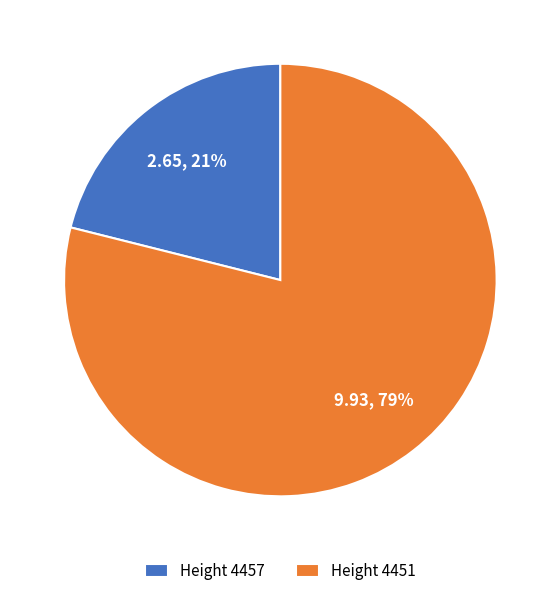

Count the number of slices in the pie.

2